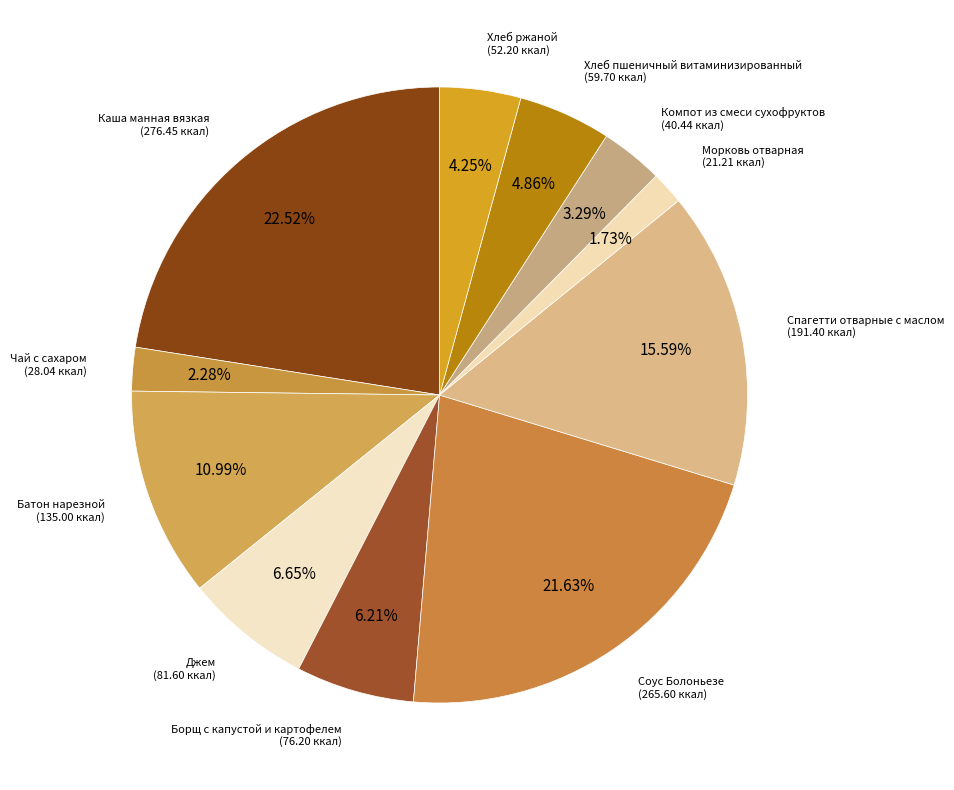

Which category has the biggest portion of the pie?

Каша манная вязкая